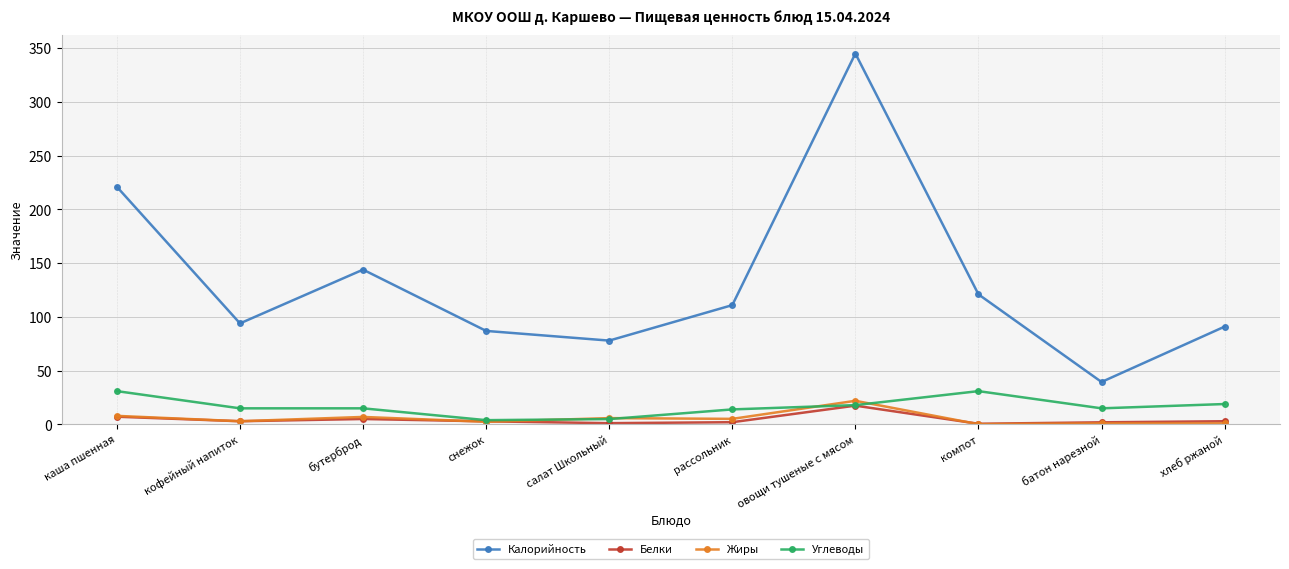

True or false: Калорийность has more than 1 interior local peaks.

True